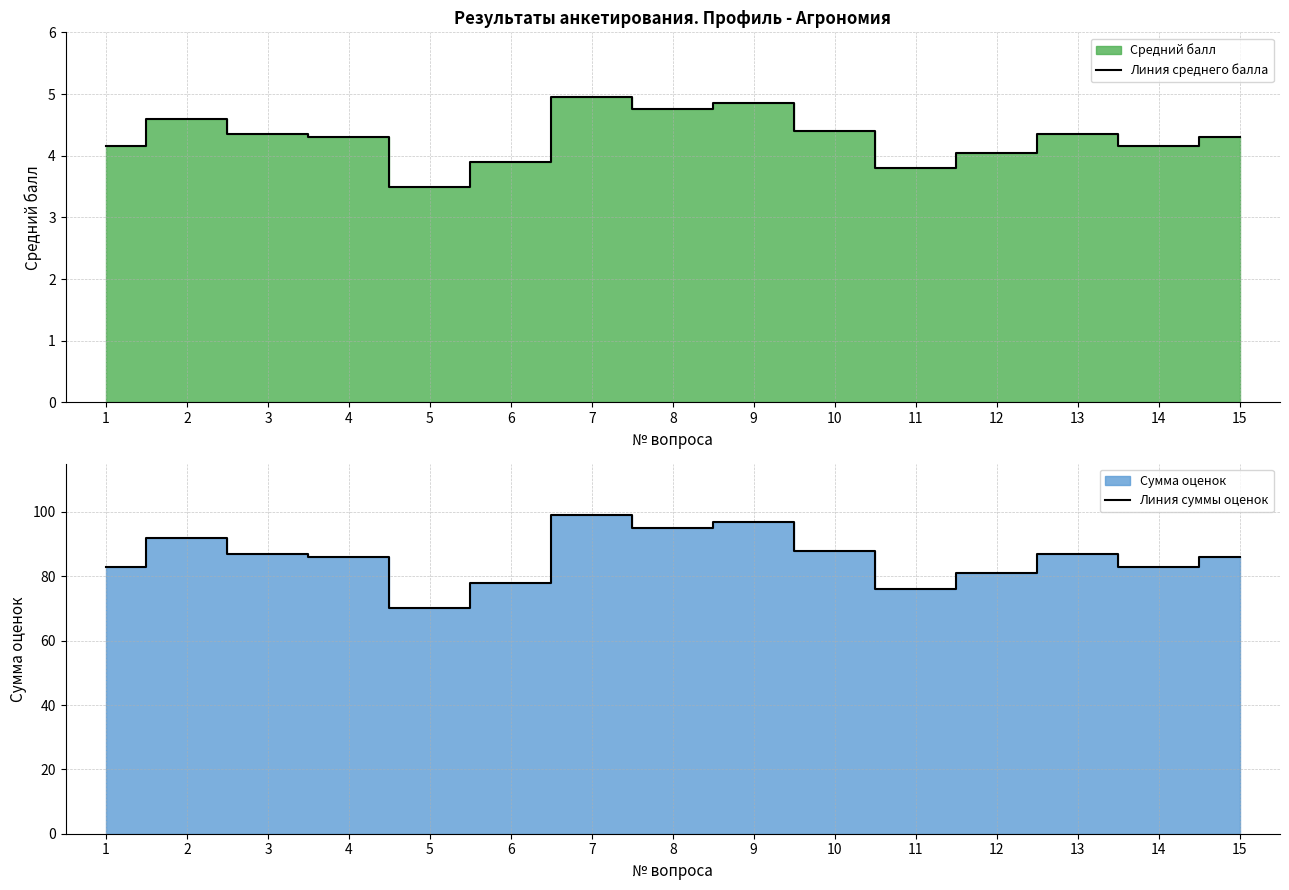

Rank the categories by Линия суммы оценок value from lowest to highest.

5, 11, 6, 12, 1, 14, 4, 15, 3, 13, 10, 2, 8, 9, 7